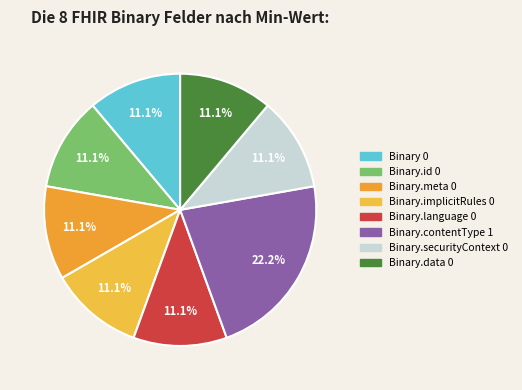

Count the number of slices in the pie.

8